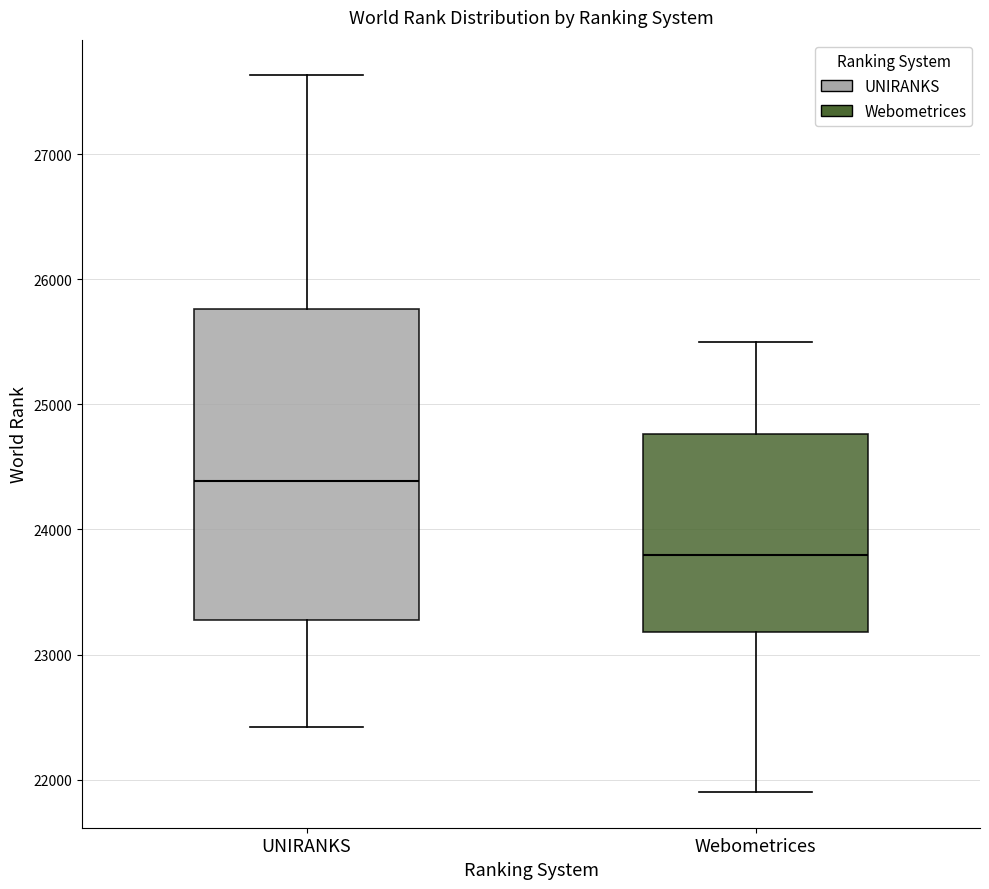

Reading left to right, read every box against the y-axis: the position of its median line, the range the box covers, and the ends of its whiskers. The values are not printed on the chart, so give them approximately, as read against the axis.

UNIRANKS: median 24400, box 23300 to 25800, whiskers 22400 to 27600
Webometrices: median 23800, box 23200 to 24800, whiskers 21900 to 25500